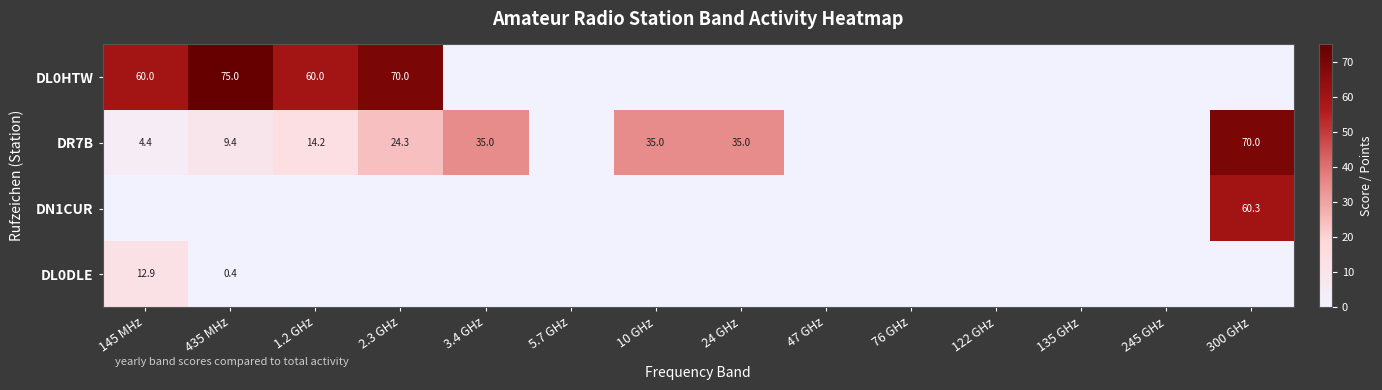

What is the sum of the DR7B values at 3.4 GHz and 1.2 GHz?

49.2